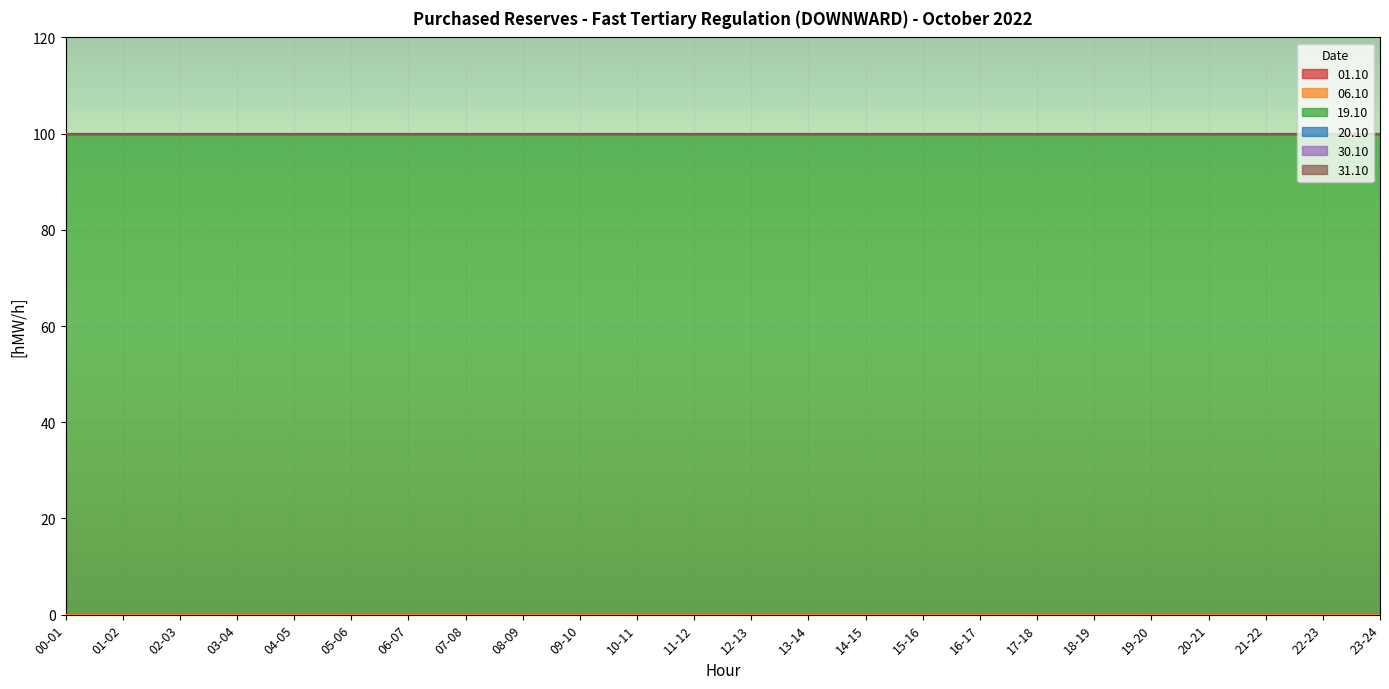

Rank the series by their maximum value, from highest to lowest.

19.10, 01.10, 06.10, 20.10, 30.10, 31.10